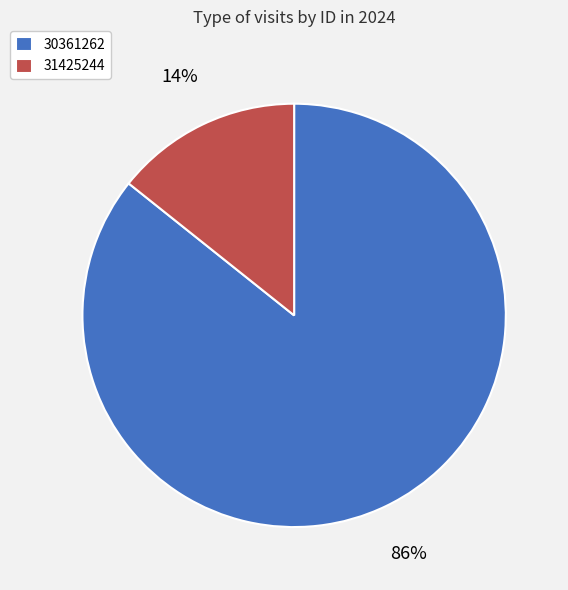

Does 30361262 represent more than half of the total?

Yes